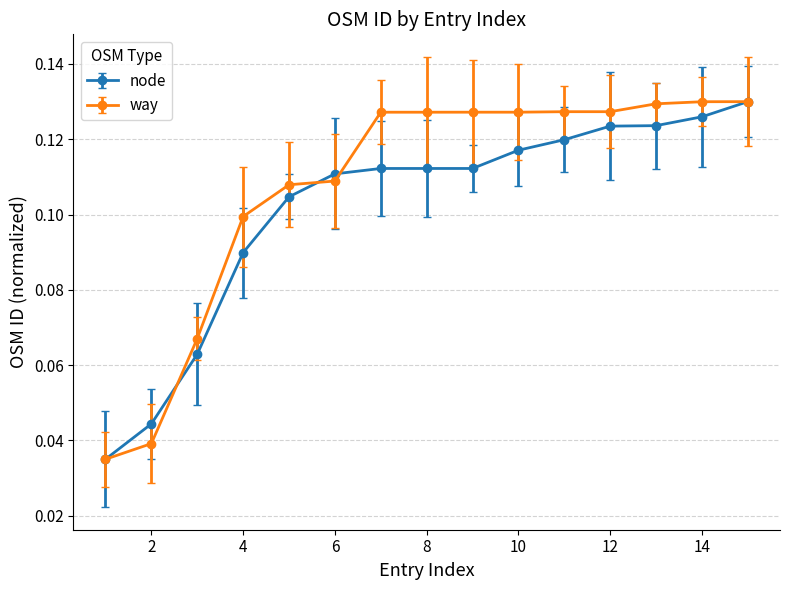

Count the node values in the range 0 to 1.

15